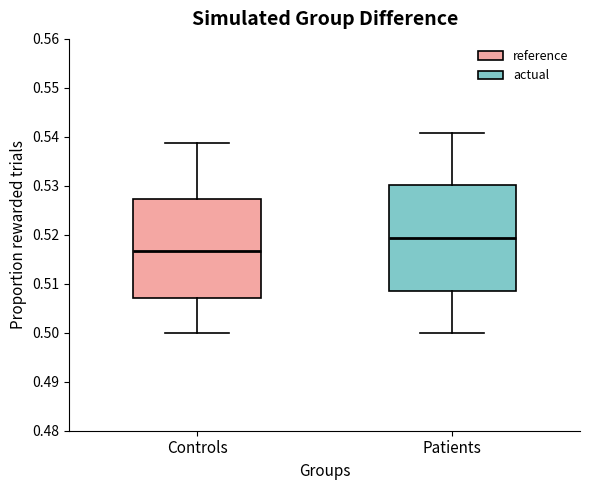

Reading left to right, read every box against the y-axis: the position of its median line, the range the box covers, and the ends of its whiskers. The values are not printed on the chart, so give them approximately, as read against the axis.

Controls: median 0.517, box 0.507 to 0.527, whiskers 0.500 to 0.539
Patients: median 0.519, box 0.509 to 0.530, whiskers 0.500 to 0.541